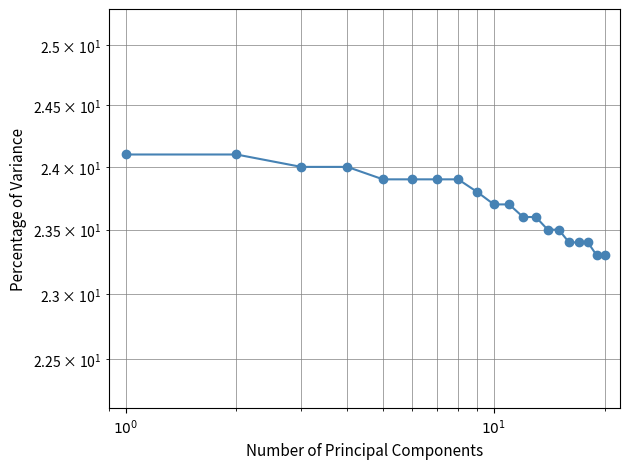

True or false: the data has more than 1 interior local peaks.

False